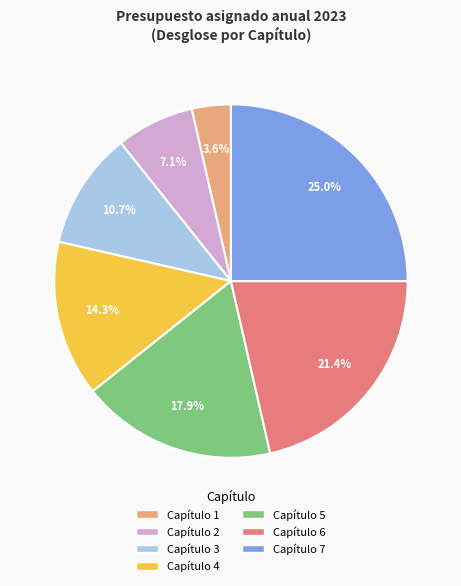

Is it true that Capítulo 7 is 19% of the pie?

False